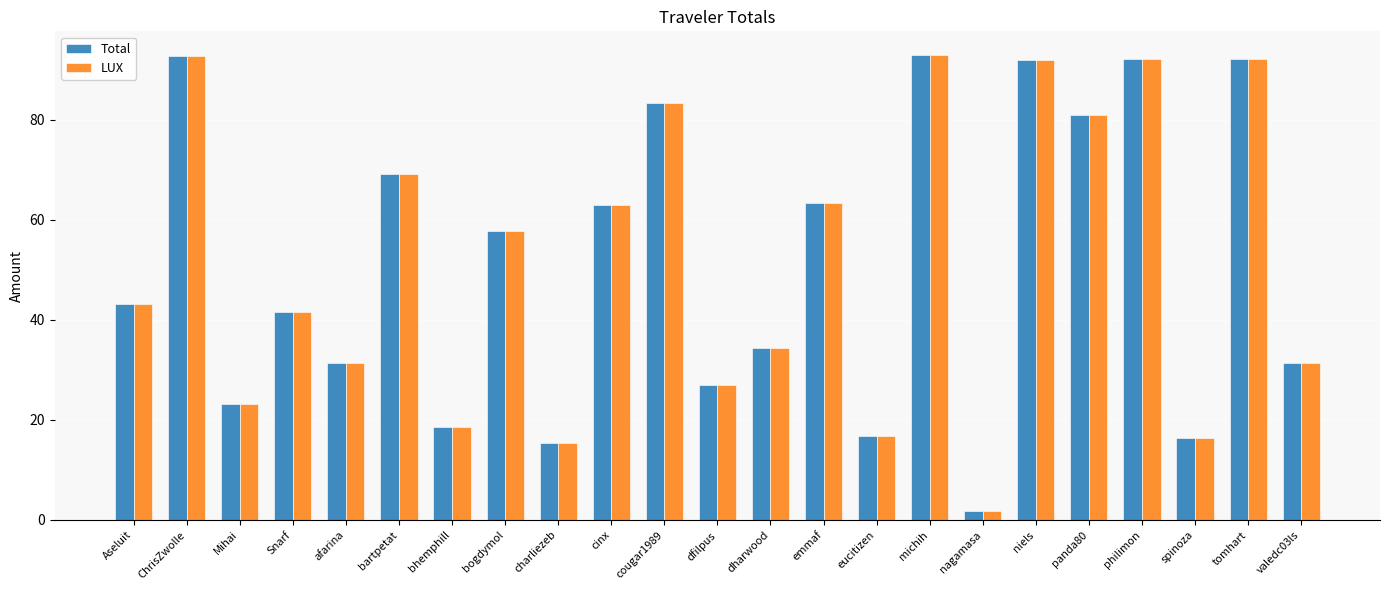

What is the sum of all LUX values?

1181.2